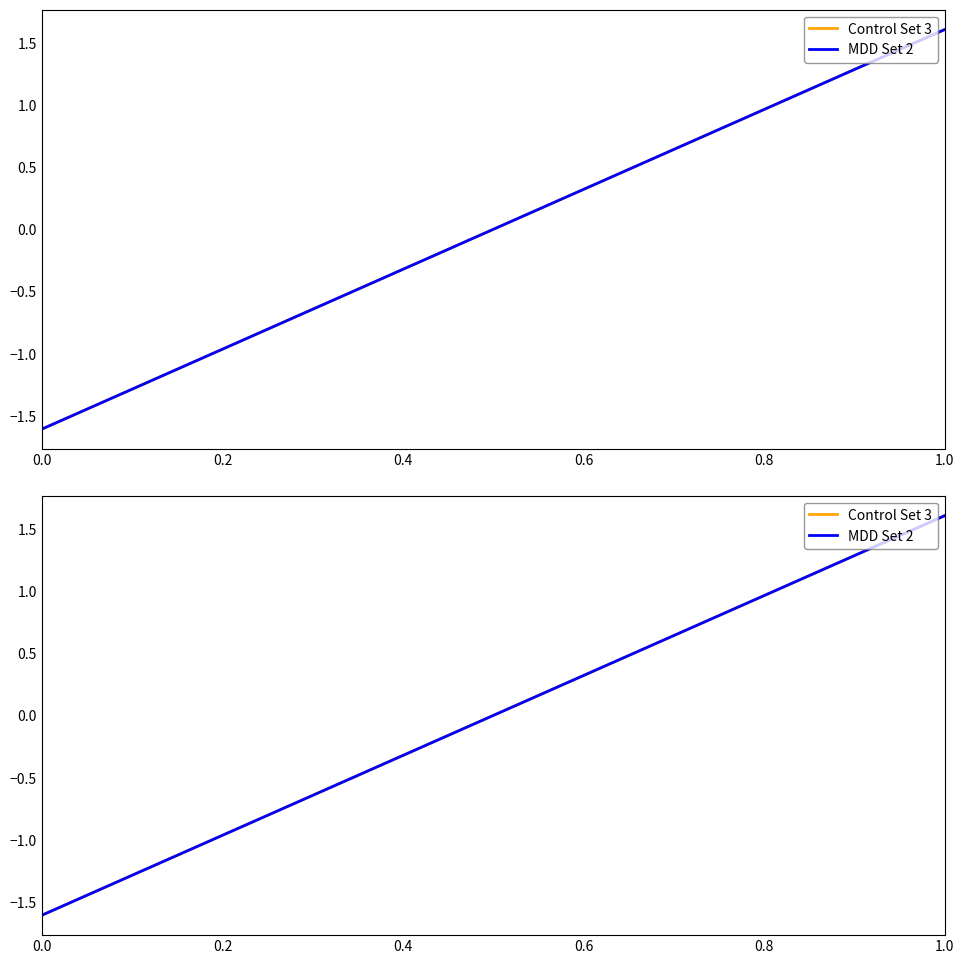

What is the difference between the second highest and minimum values in the MDD Set 2 series?

3.0